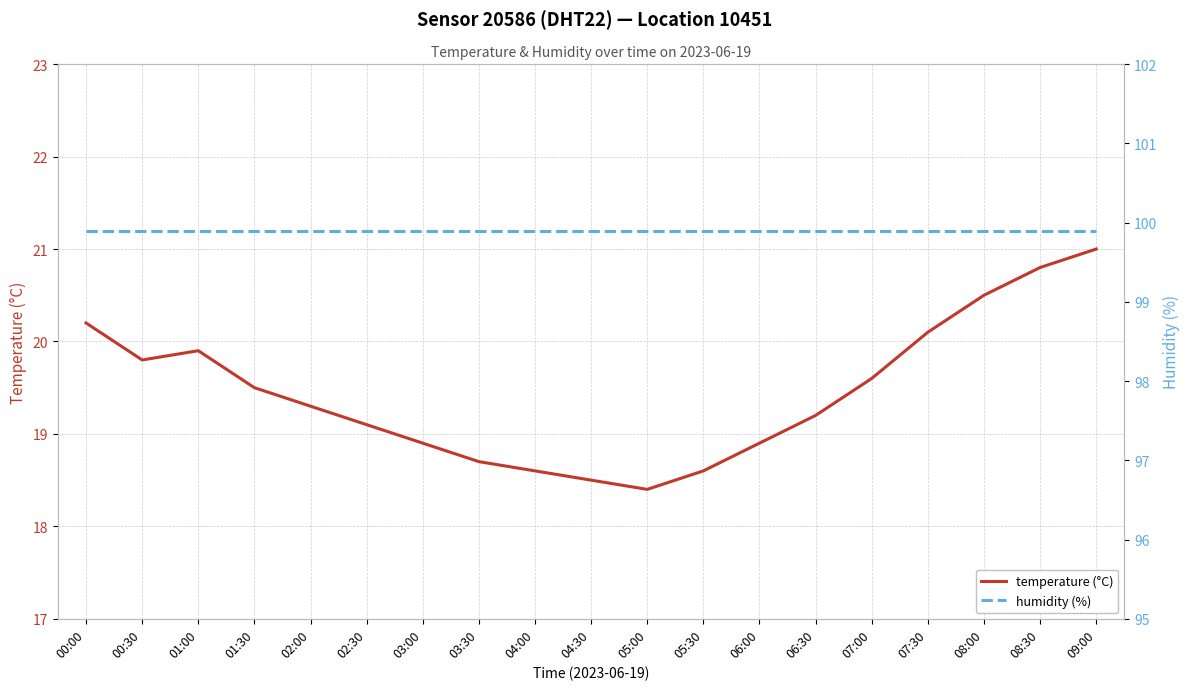

The value of temperature (°C) at 05:00 is 29.3. True or false?

False